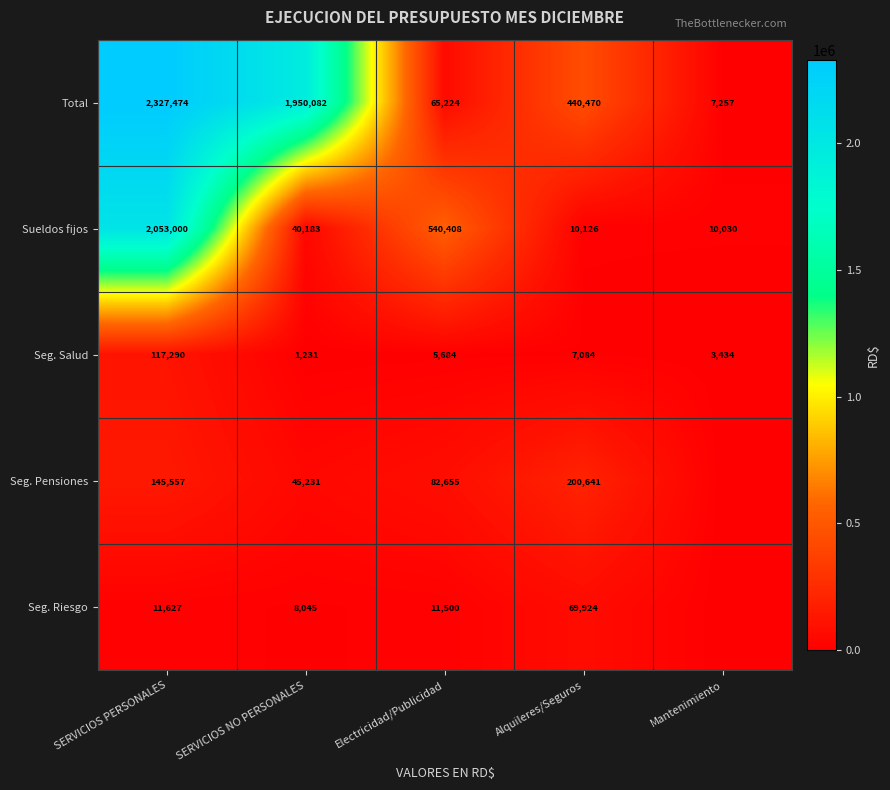

At Alquileres/Seguros, list the series in order from largest to smallest.

Total, Seg. Pensiones, Seg. Riesgo, Sueldos fijos, Seg. Salud